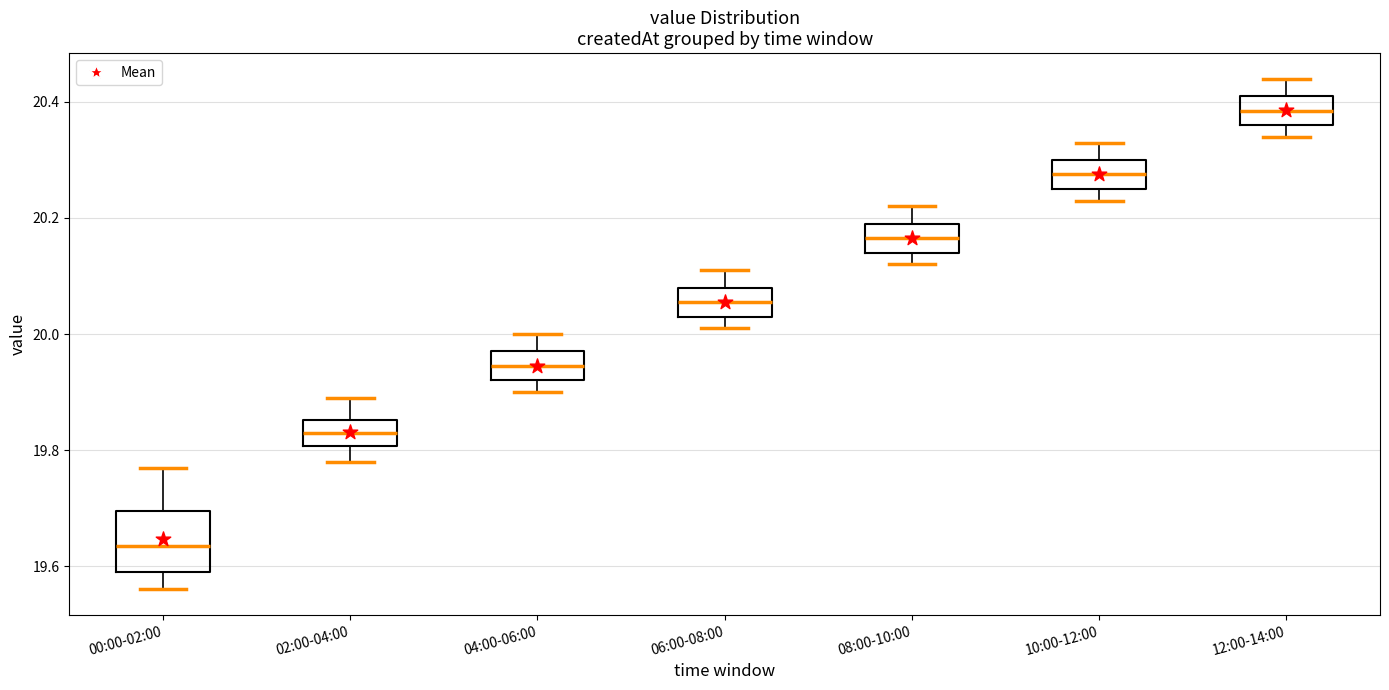

Which box has the lowest median line?

00:00-02:00